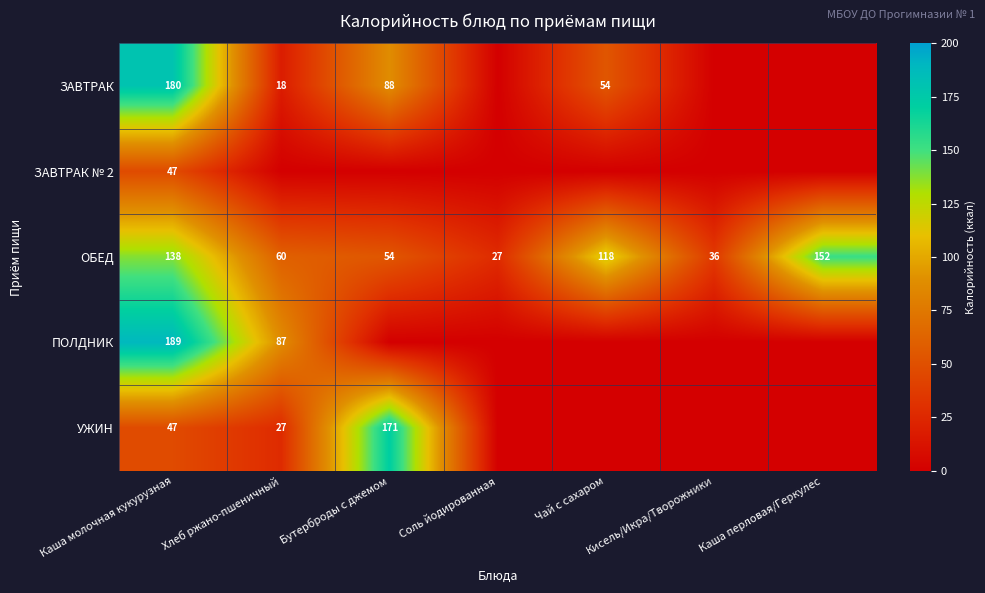

Which has a higher value, Бутерброды с джемом or Хлеб ржано-пшеничный?

Бутерброды с джемом